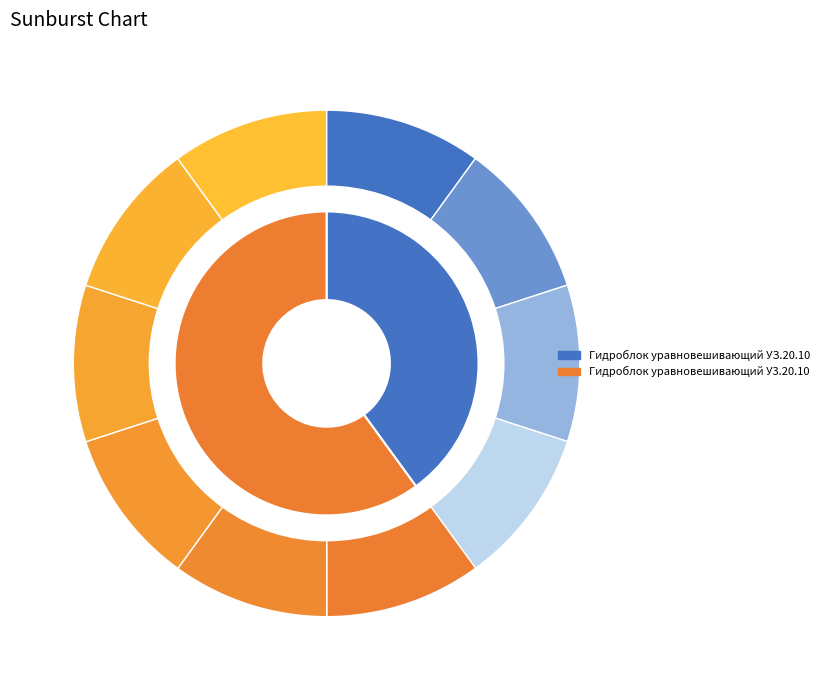

Approximately how many times larger is the value at Гидроблок уравновешивающий УЗ.20.10.00 compared to Гидроблок уравновешивающий У3.20.10.000?

0.7